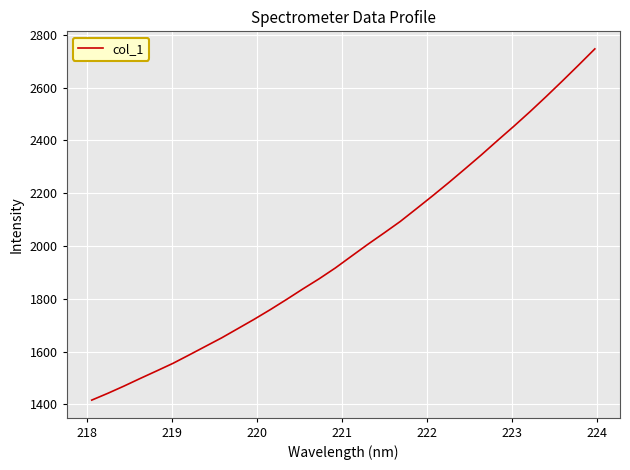

What is the difference between the maximum and minimum values?

1330.8